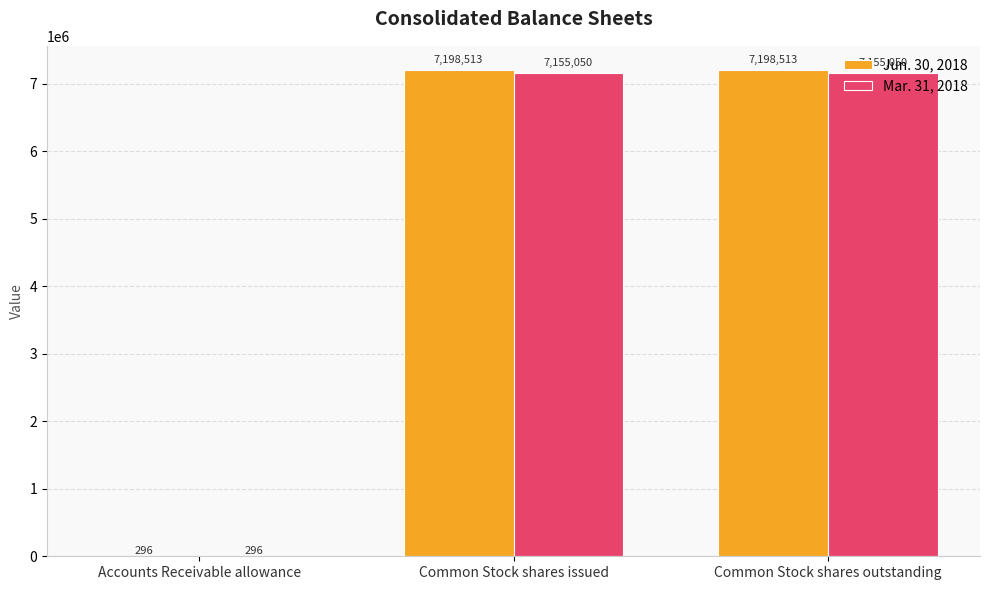

Which series has the largest total across all categories?

Jun. 30, 2018